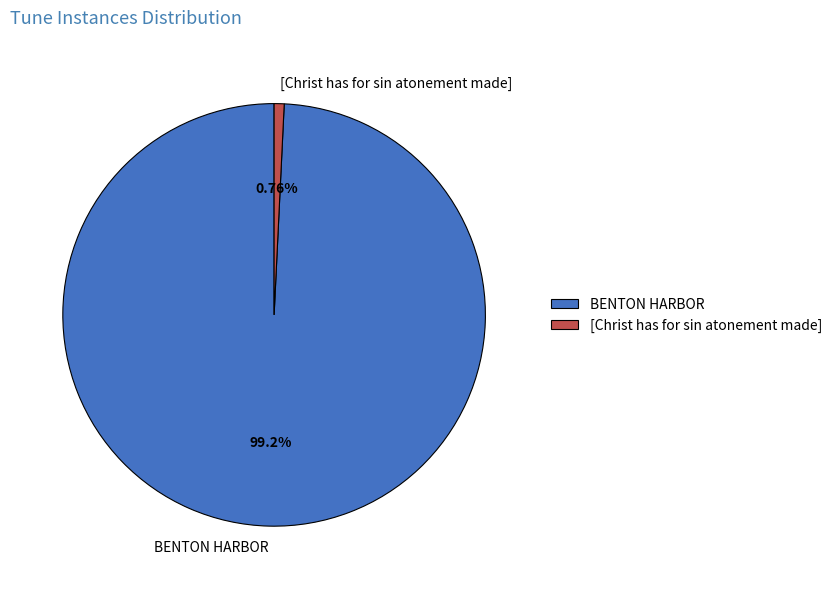

To the nearest percent, what portion does BENTON HARBOR represent?

99%